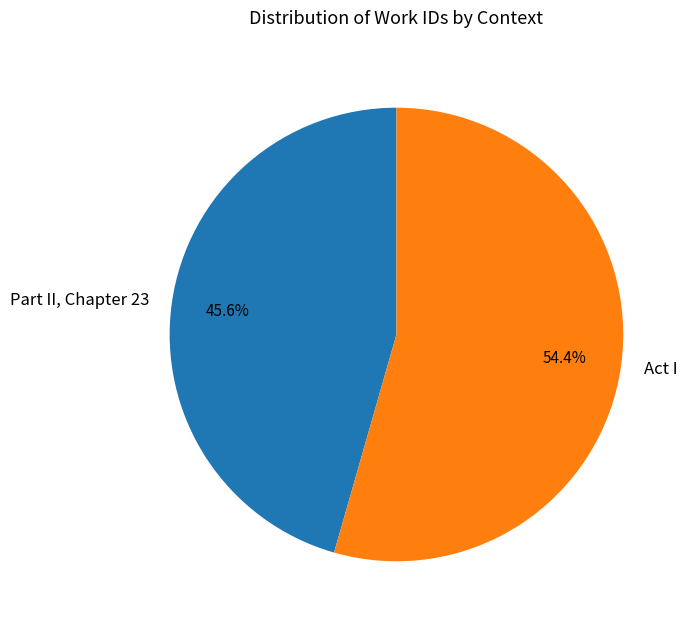

How many segments does this pie chart have?

2